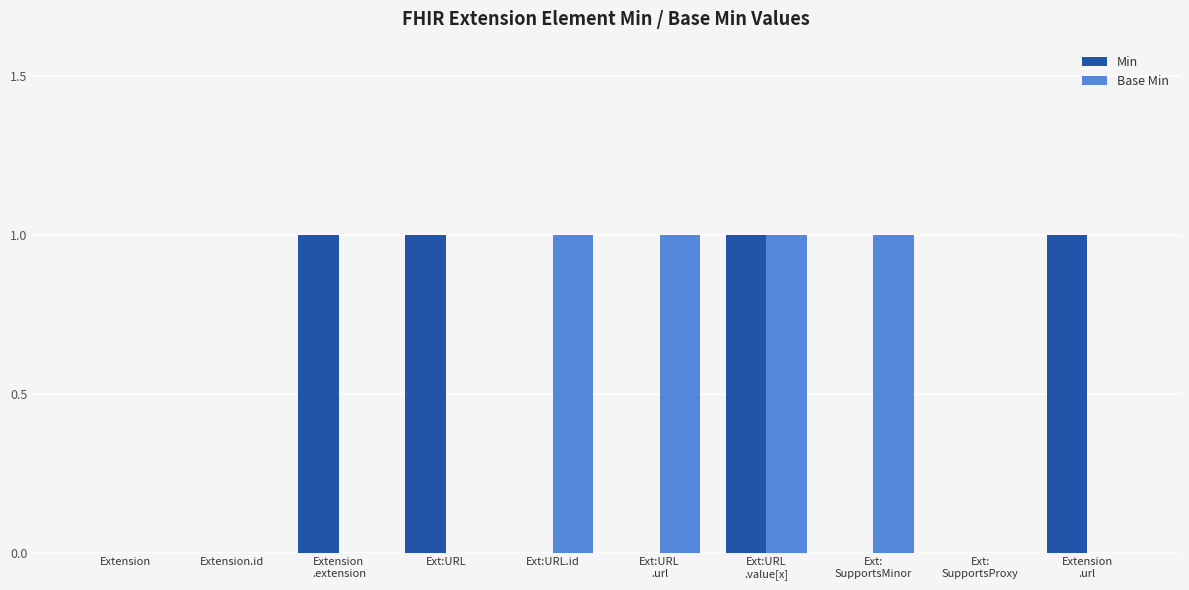

Is it true that Min equals 1 at Ext:URL?

True